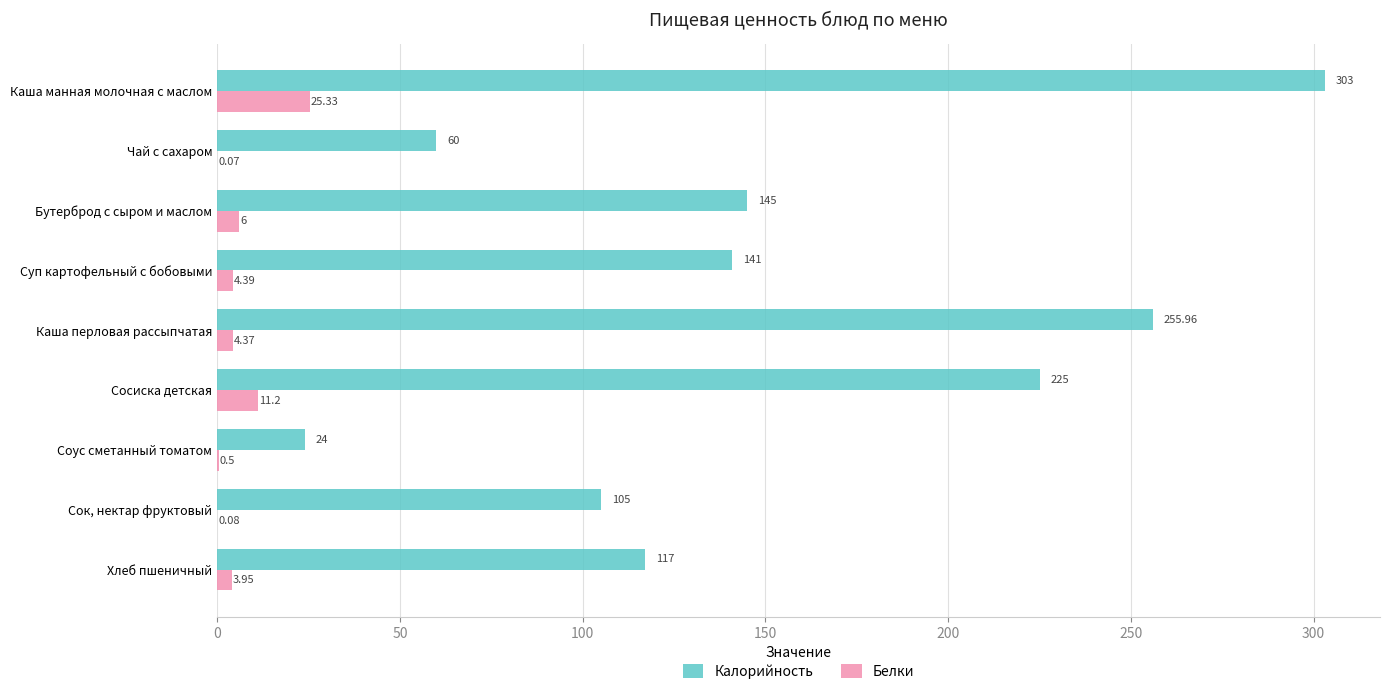

Which series has the largest total across all categories?

Калорийность